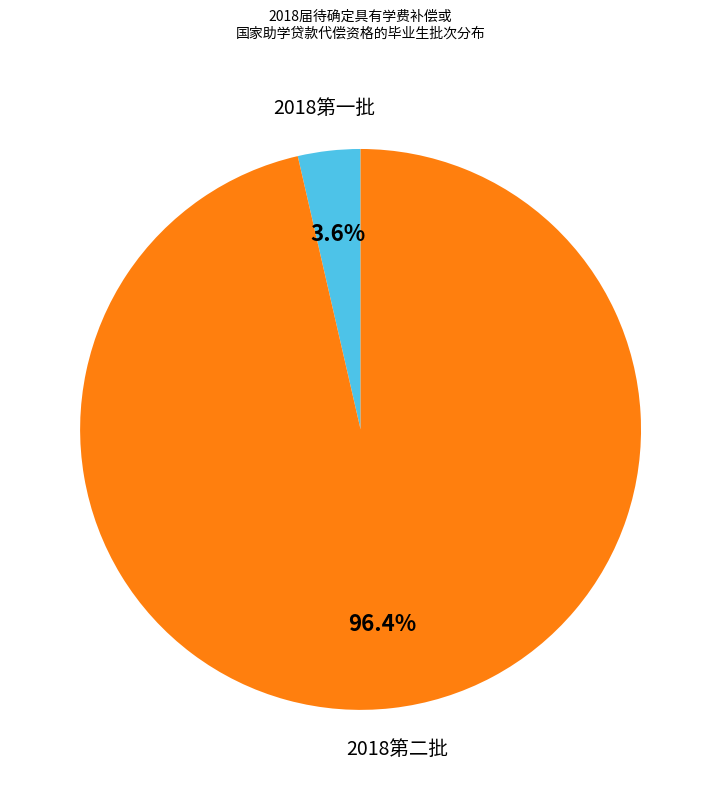

Does any single category account for the majority?

Yes